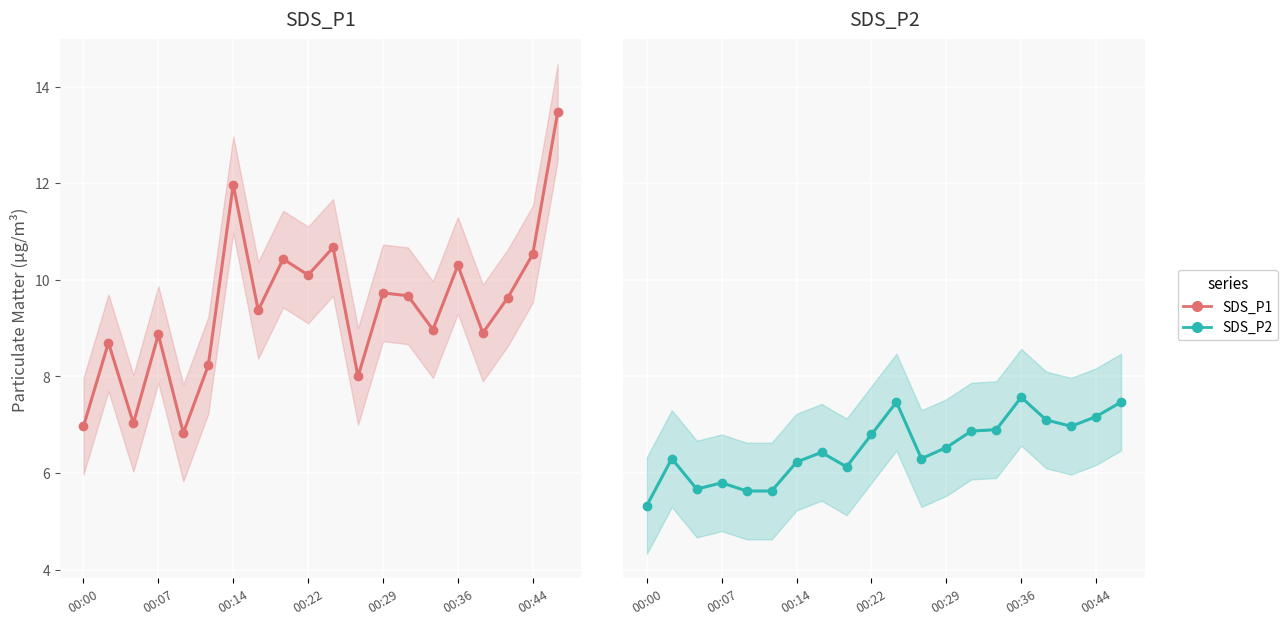

True or false: SDS_P2 and SDS_P1 intersect in this chart.

False